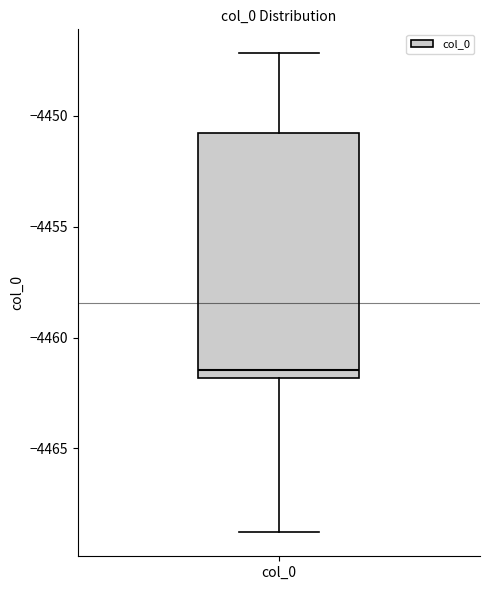

Transcribe this box plot: give where the median line is, the range the box spans, and where the two whiskers end, as read against the y-axis. The values are not printed on the chart, so give them approximately, as read against the axis.

median -4461.5, box -4462.0 to -4451.0, whiskers -4469.0 to -4447.0